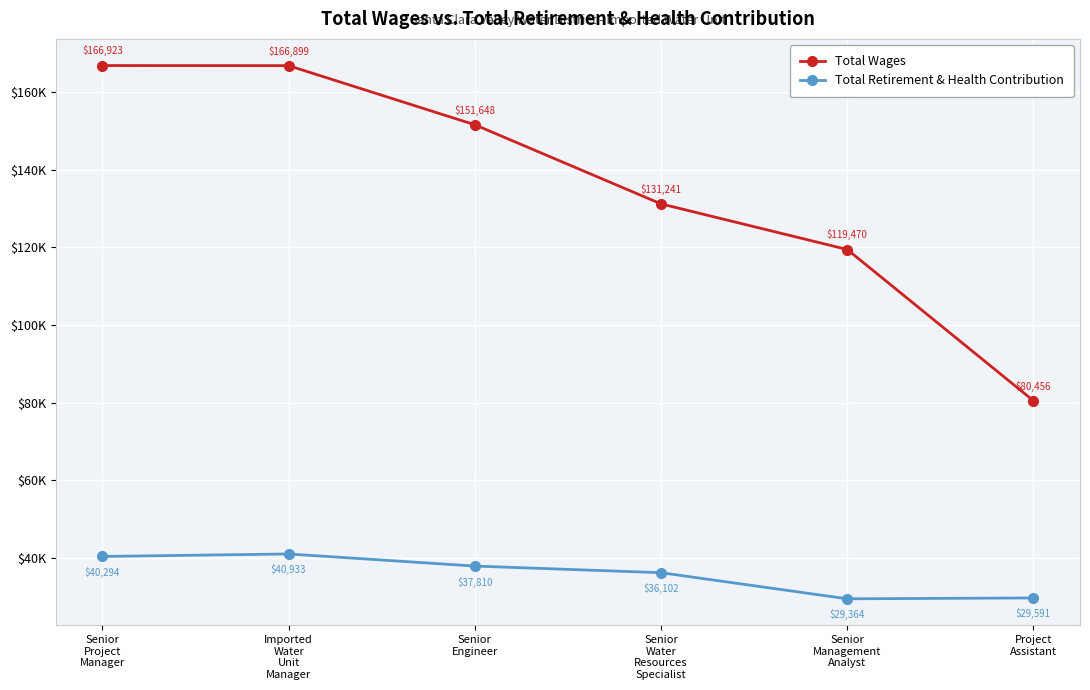

What are all the series names shown in the legend?

Total Wages, Total Retirement & Health Contribution